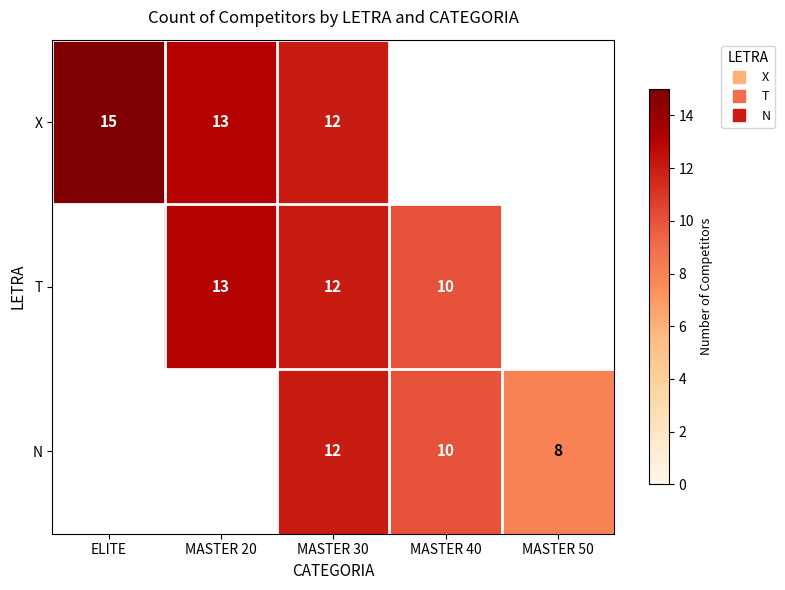

How many distinct data groups are displayed?

3